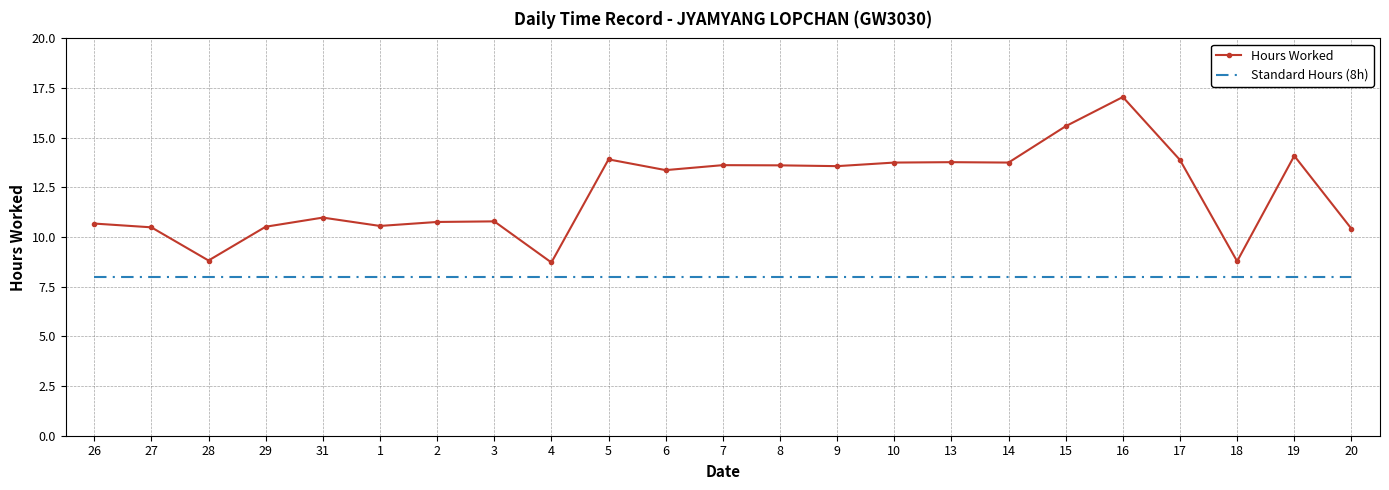

Which series has the widest spread of values?

Hours Worked